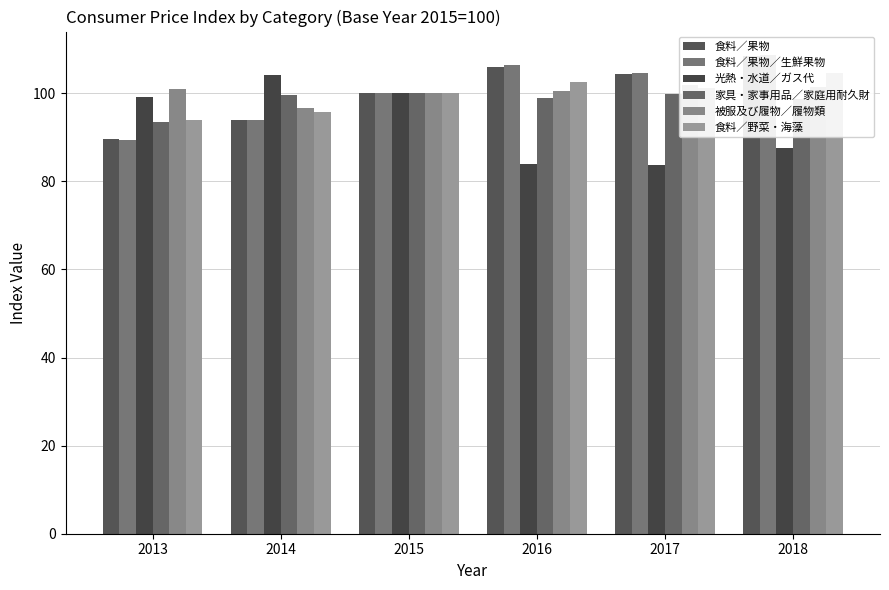

Is the value of 食料／野菜・海藻 at 2018 greater than the value of 食料／果物／生鮮果物 at 2018?

No